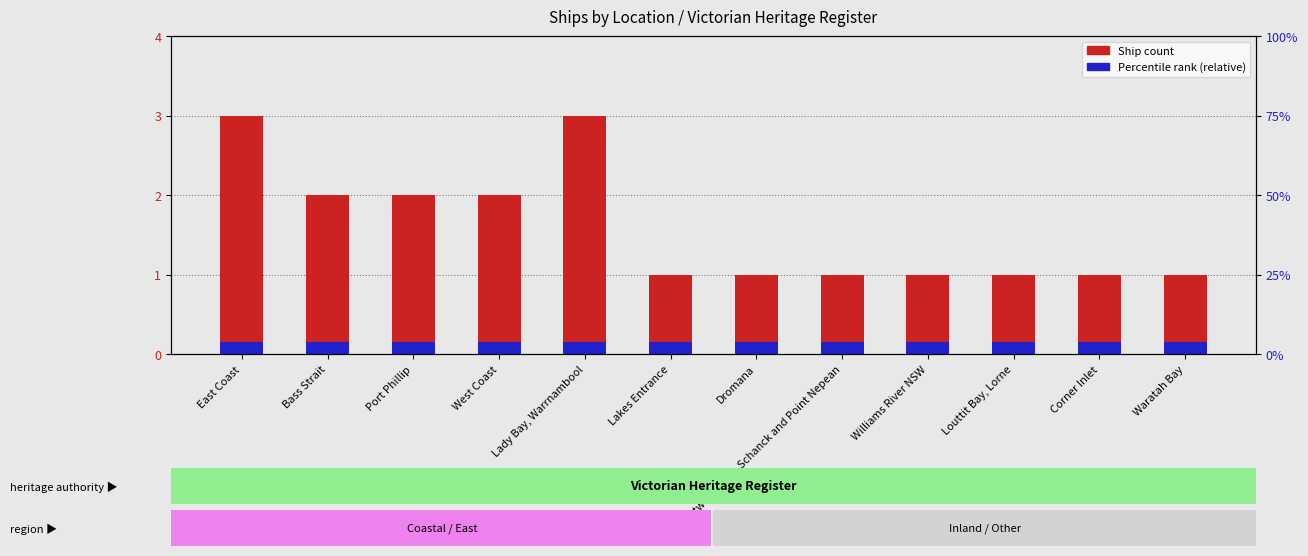

What is the label of the 1st bar from the left?

East Coast